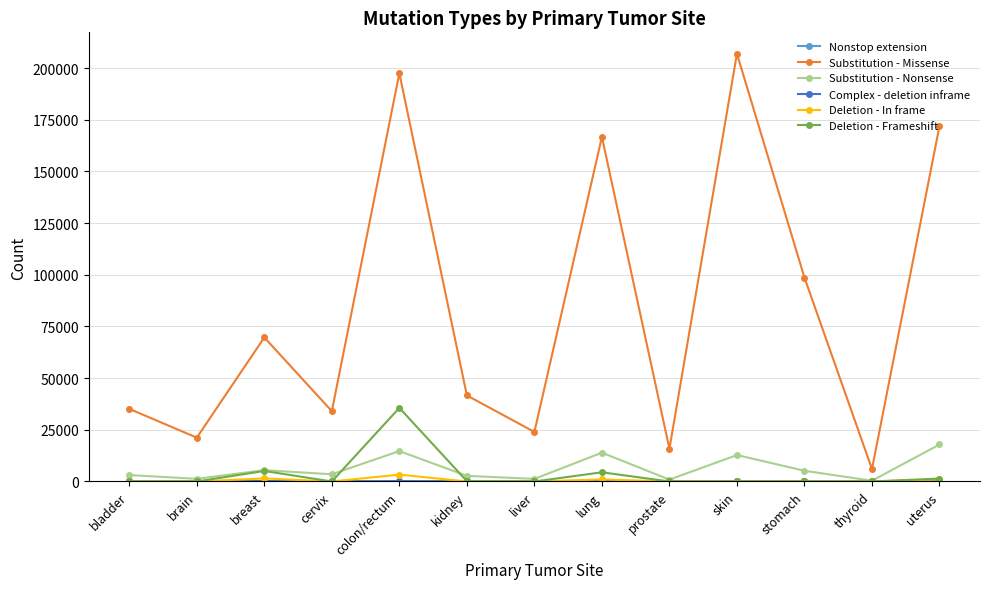

Is it true that Substitution - Missense equals 119358 at breast?

False